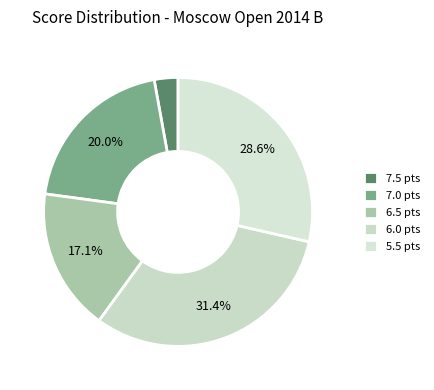

Count the number of slices in the pie.

5